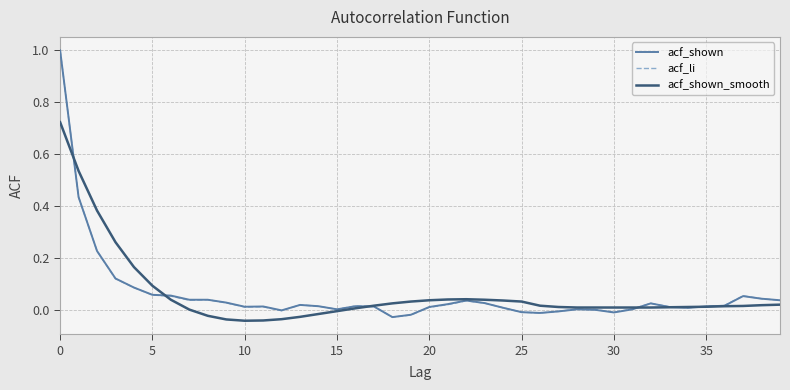

How many interior local peaks does the acf_shown series have?

7